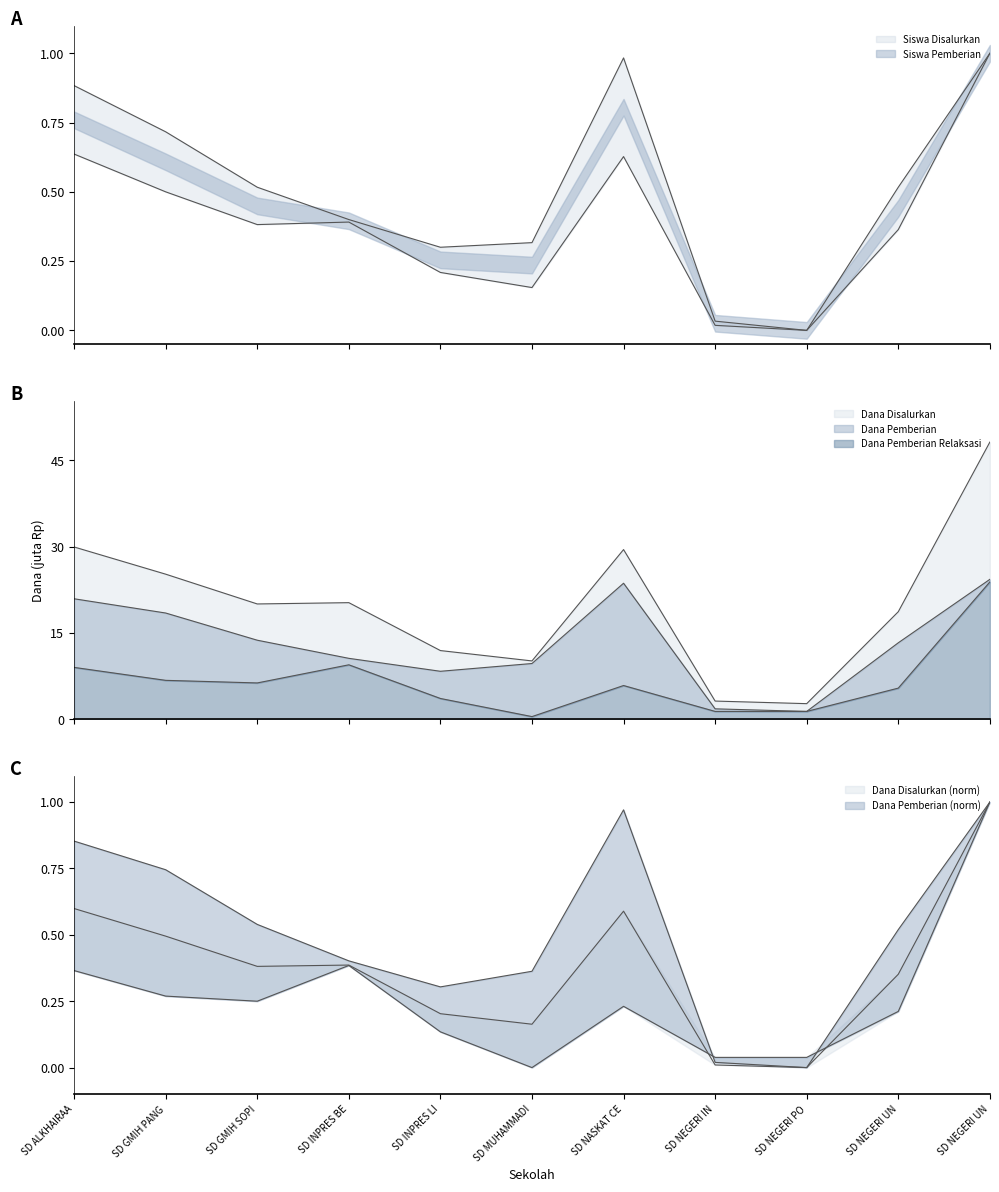

What is the difference between the maximum and minimum values in the Siswa Pemberian series?

1.0